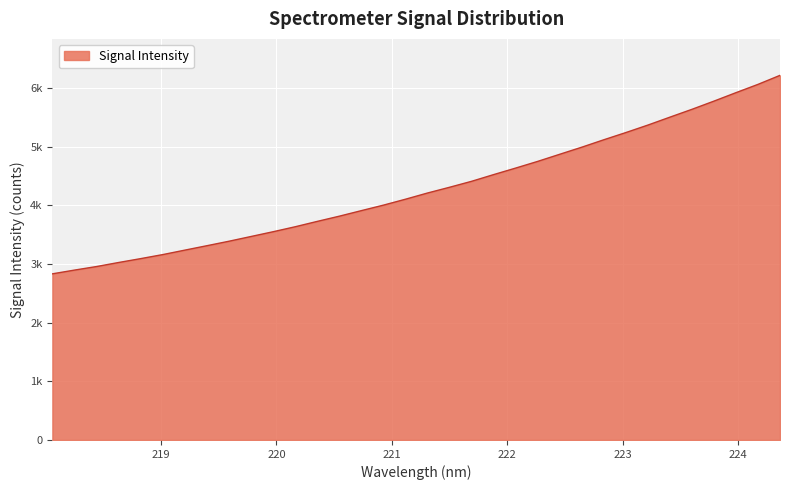

Does the chart display data point markers on the line(s)?

No